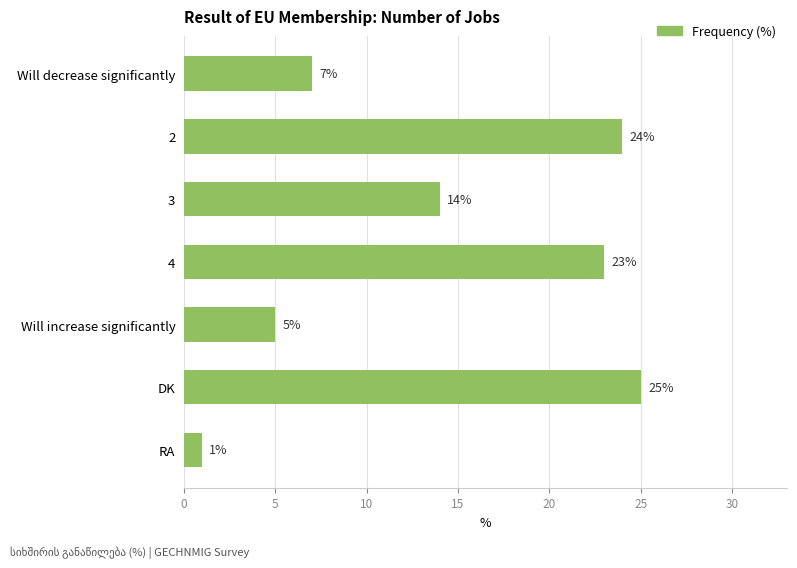

What is the smallest value displayed?

1